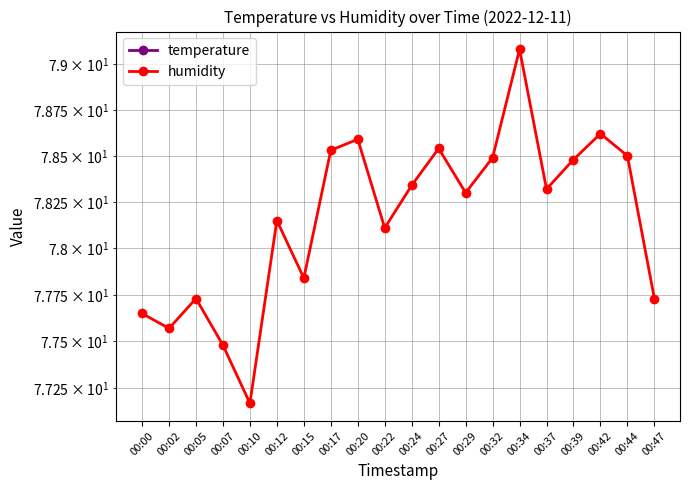

Where is the first local minimum for humidity?

00:02